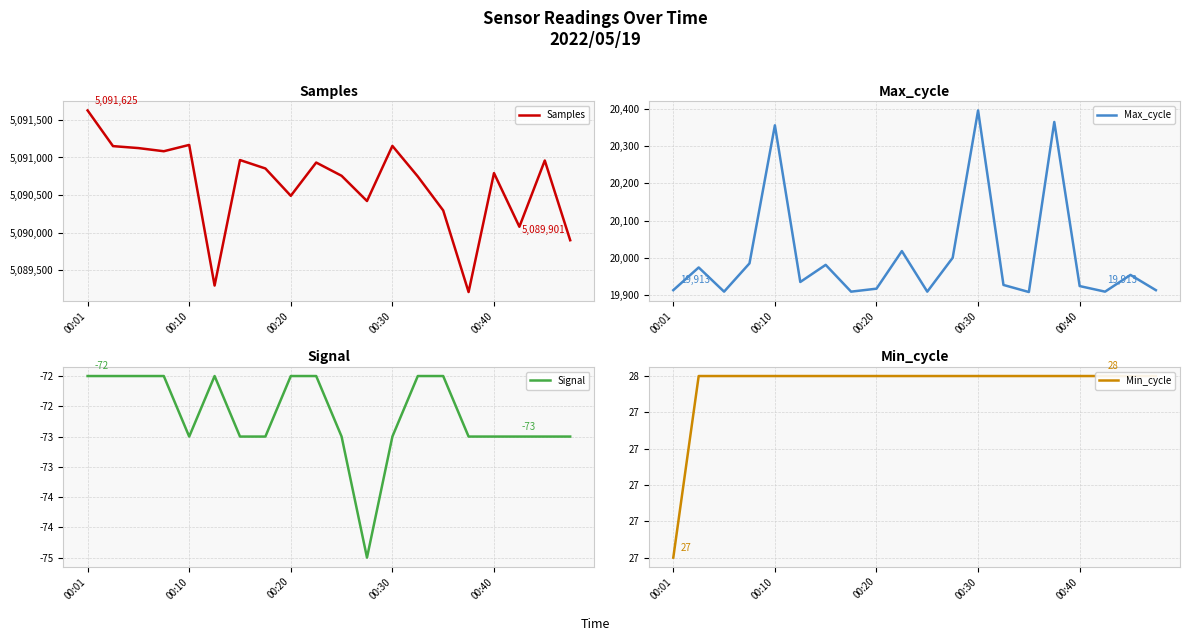

True or false: Min_cycle and Samples cross at least once.

False